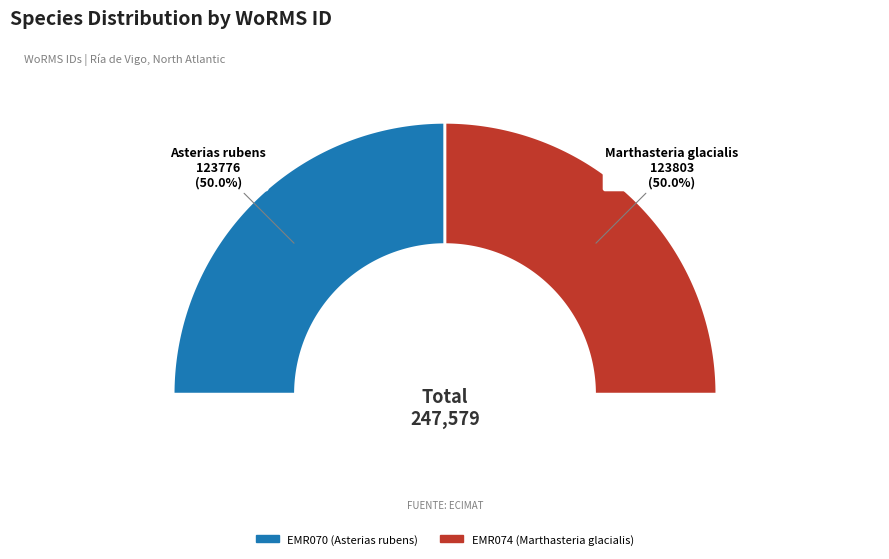

To the nearest percent, what percentage of the pie is EMR070 (Asterias rubens)?

50%